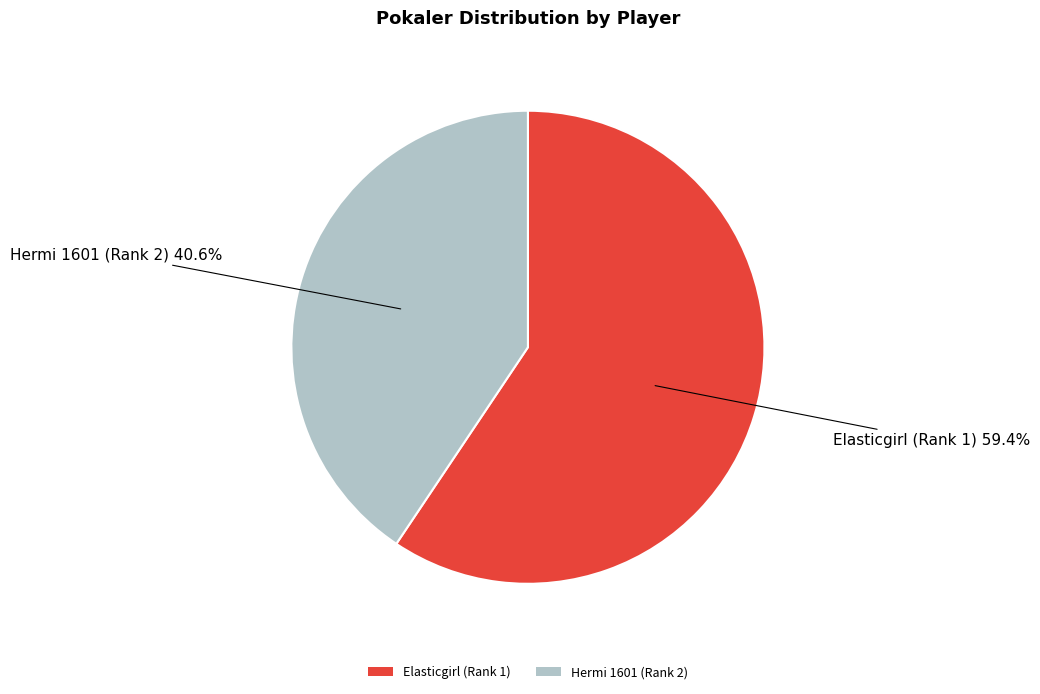

Is it true that Elasticgirl (Rank 1) is 59% of the pie?

True